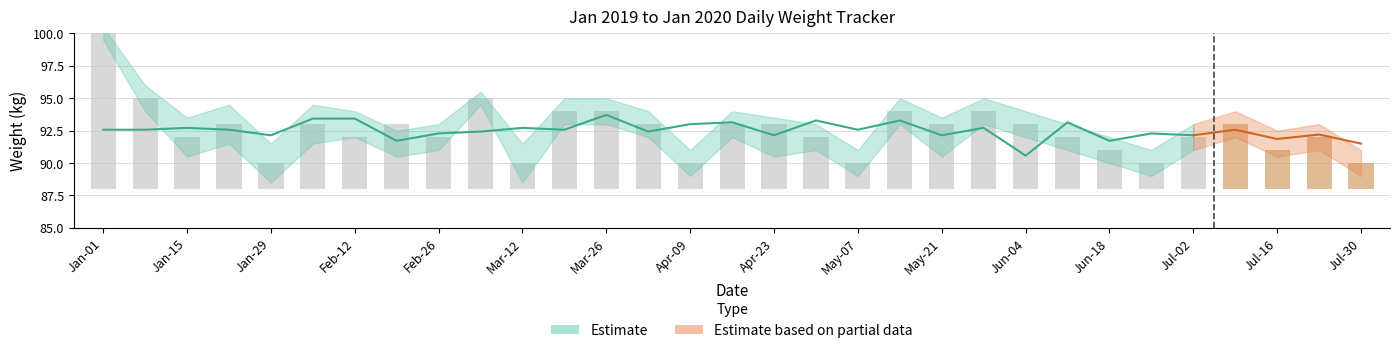

What is the difference between the maximum and second lowest values in the Upper Band series?

9.5